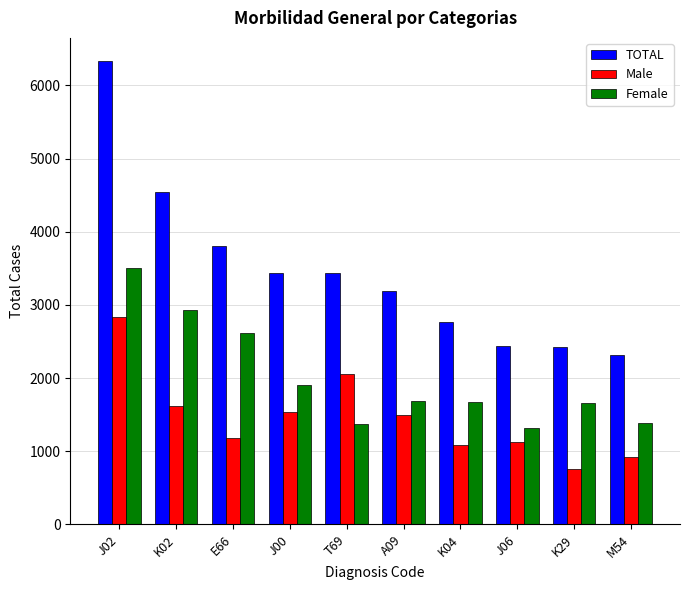

At how many categories does at least one series exceed 1251?

10